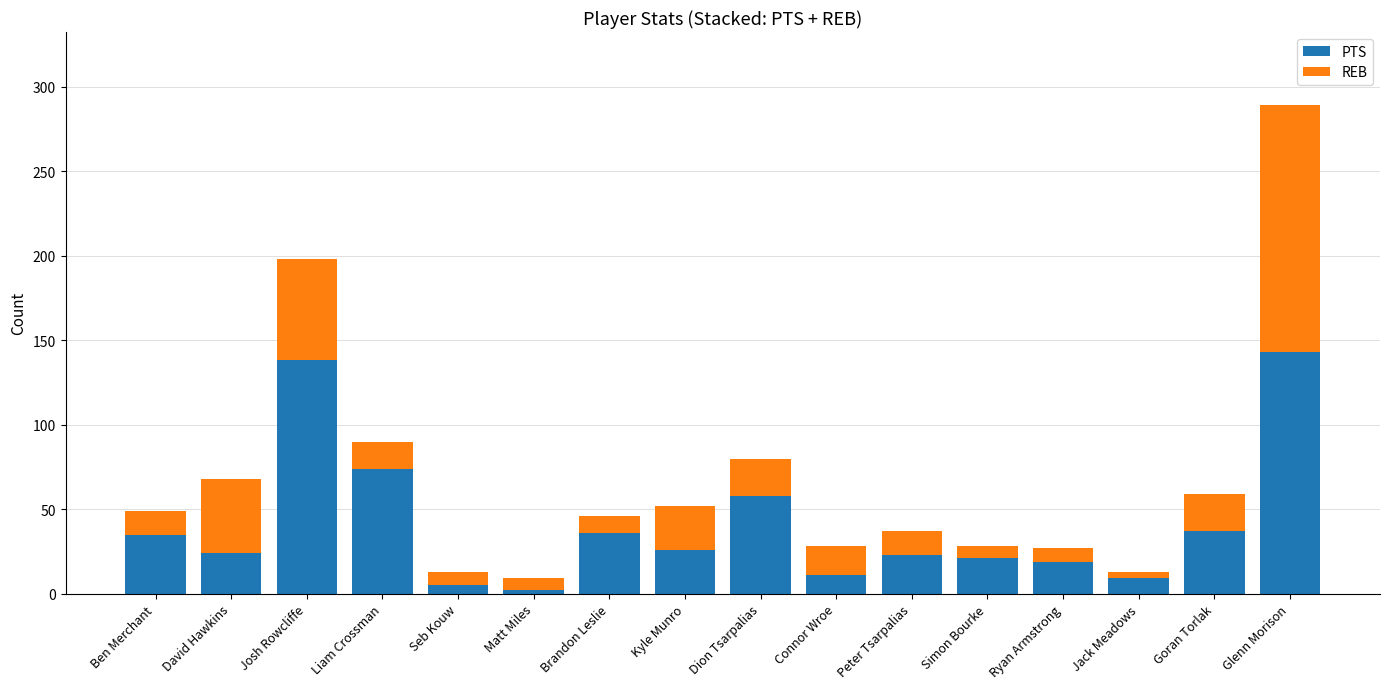

What is the maximum value for PTS?

143